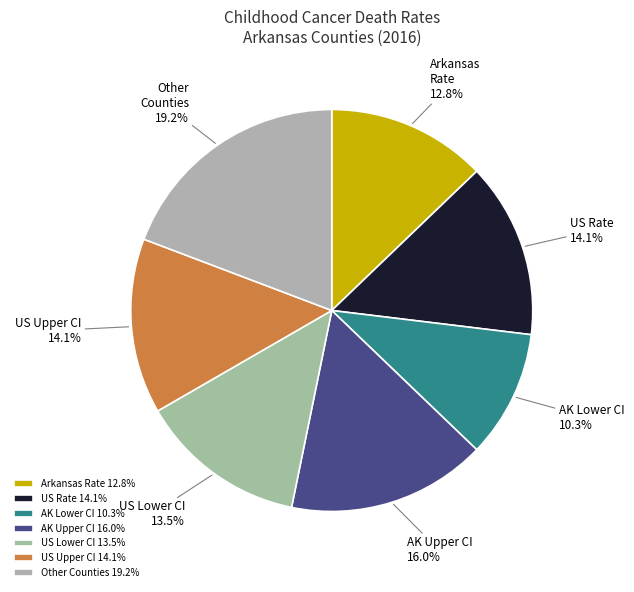

Is there a majority slice in this chart?

No